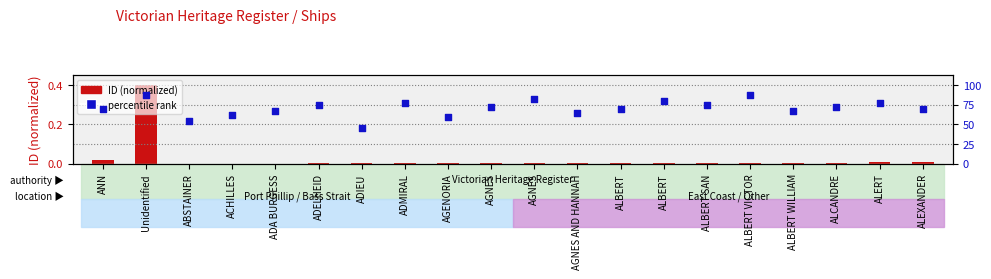

At how many categories does at least one series exceed 0?

20